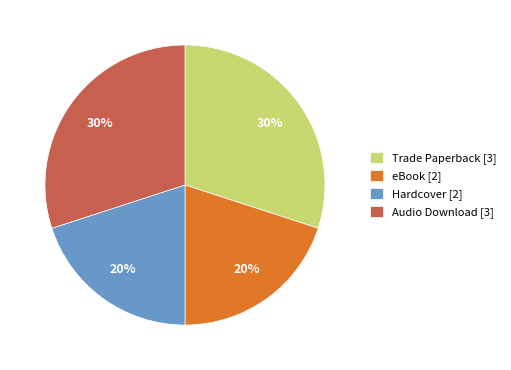

Is there a majority slice in this chart?

No